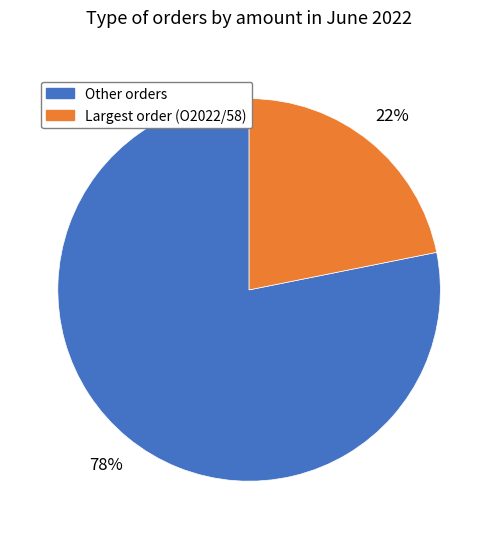

To the nearest percent, what is the difference between the largest and smallest slice percentages?

56%